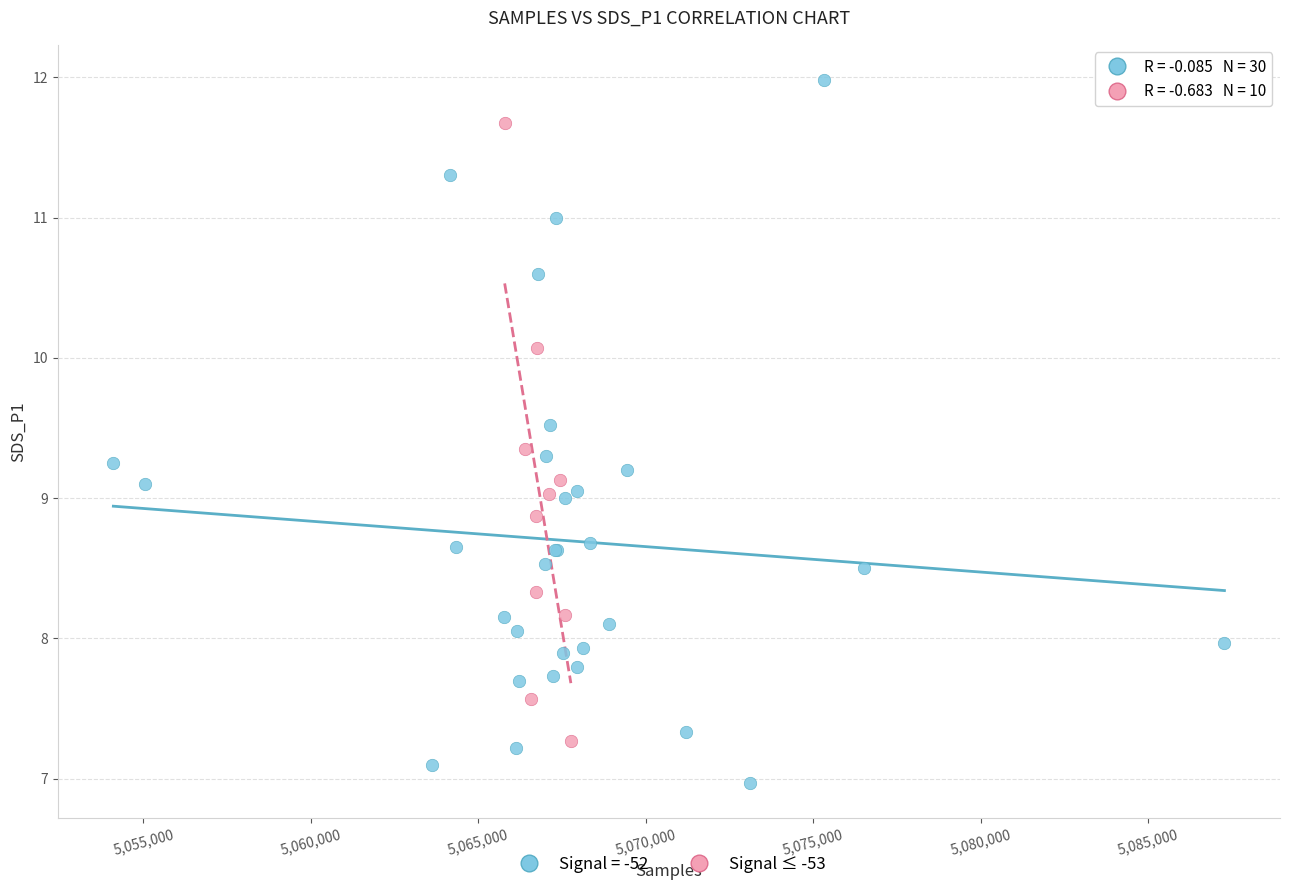

Which series has the widest spread of Y values?

Signal = -52